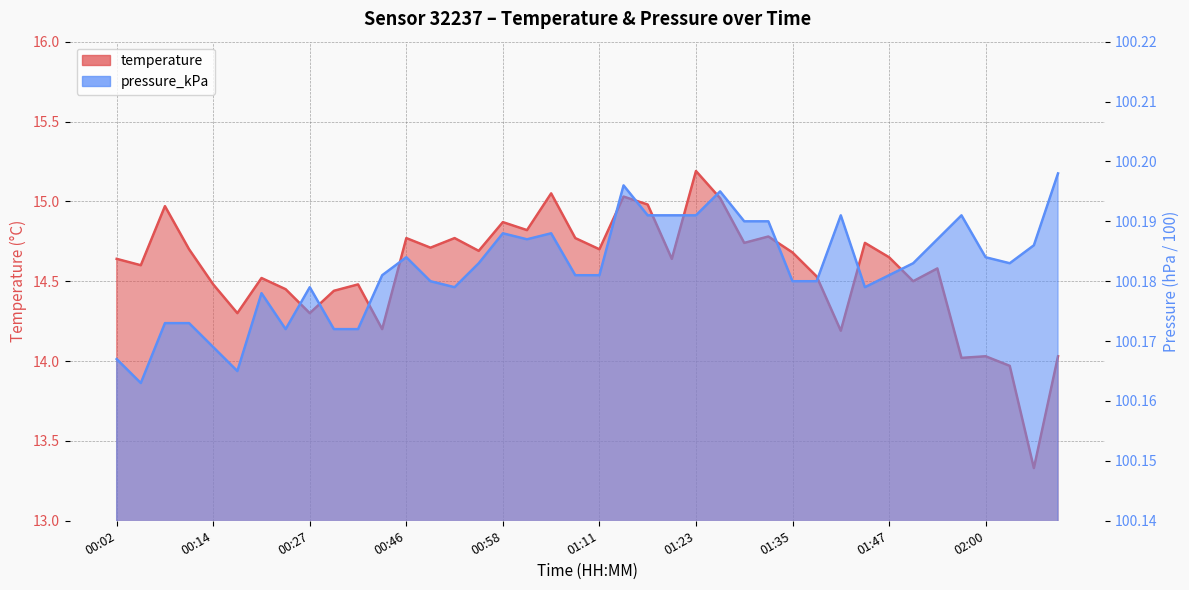

Where is temperature nearest to the value 14?

01:57